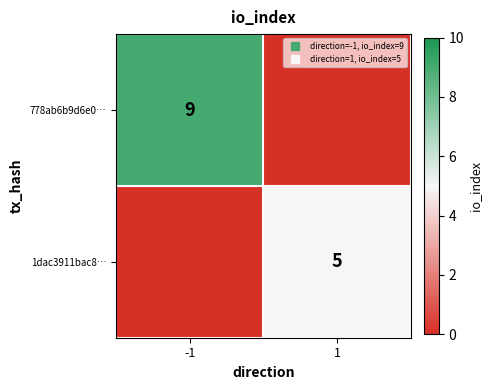

What is the sum of the 1dac3911bac8… values at -1 and 1?

5